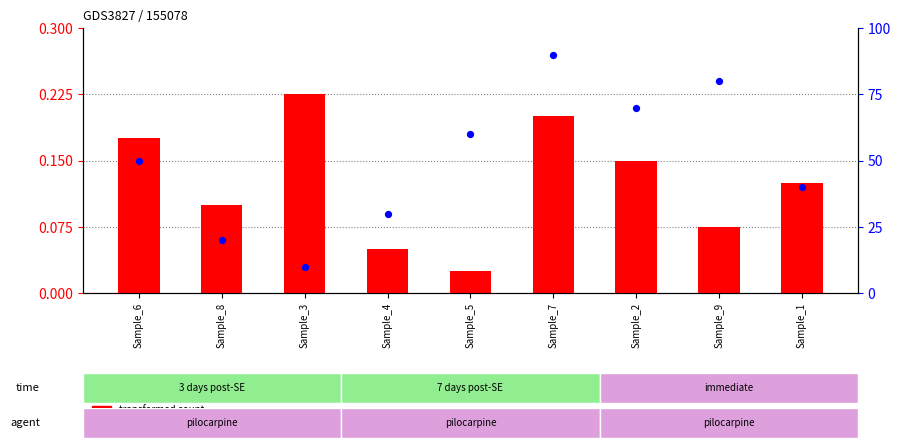

At which category is the sum across all series the highest?

Sample_7